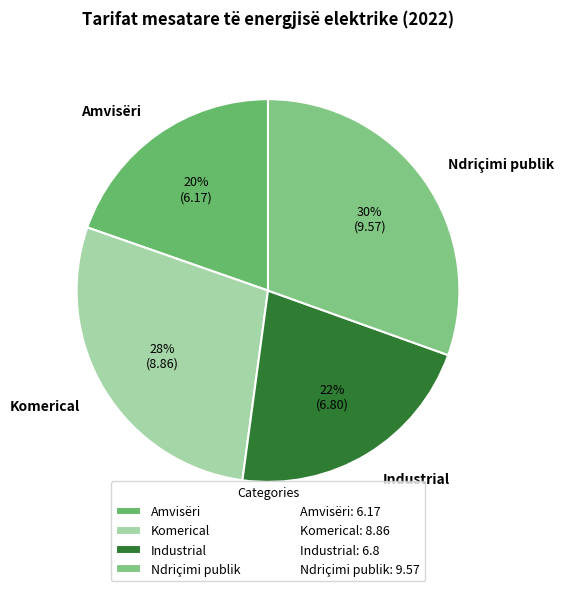

How many slices are in this pie chart?

4